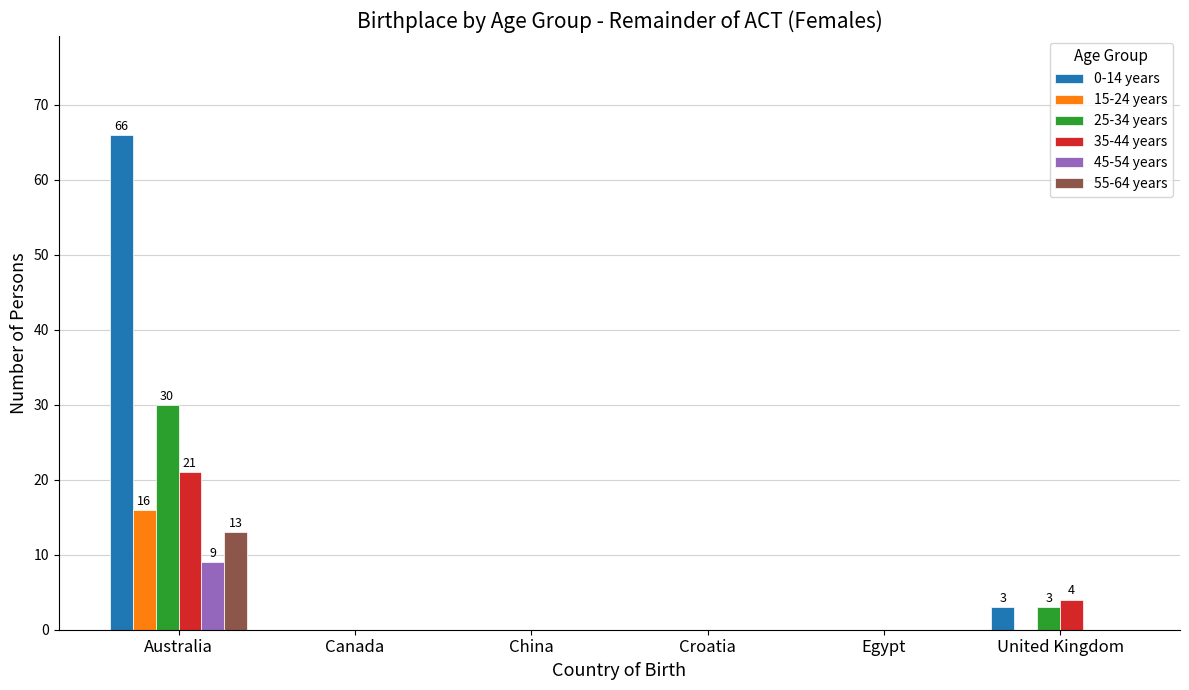

Which series changed the most between Australia and United Kingdom?

0-14 years